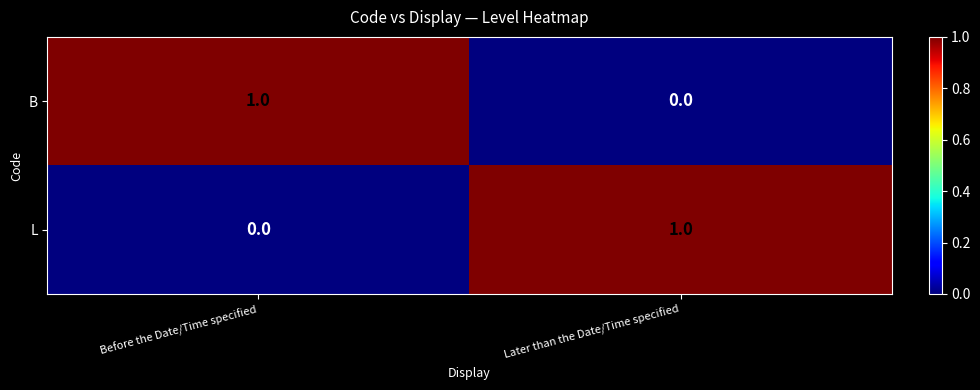

How many series are shown in this chart?

2